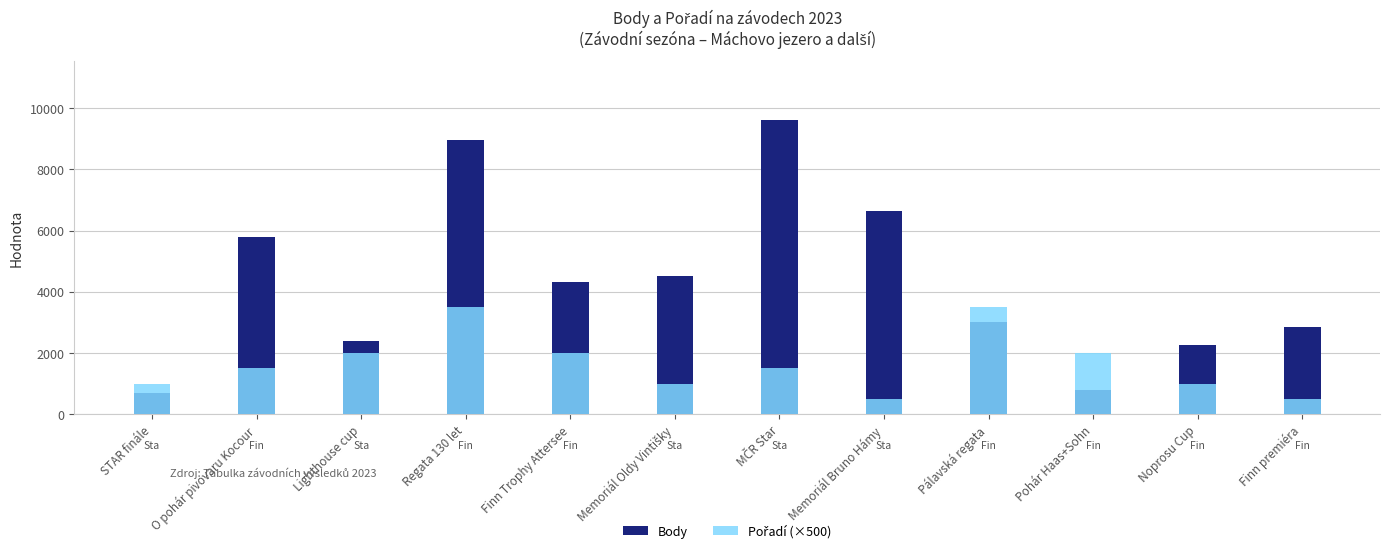

At which category is the sum across all series the highest?

Regata 130 let